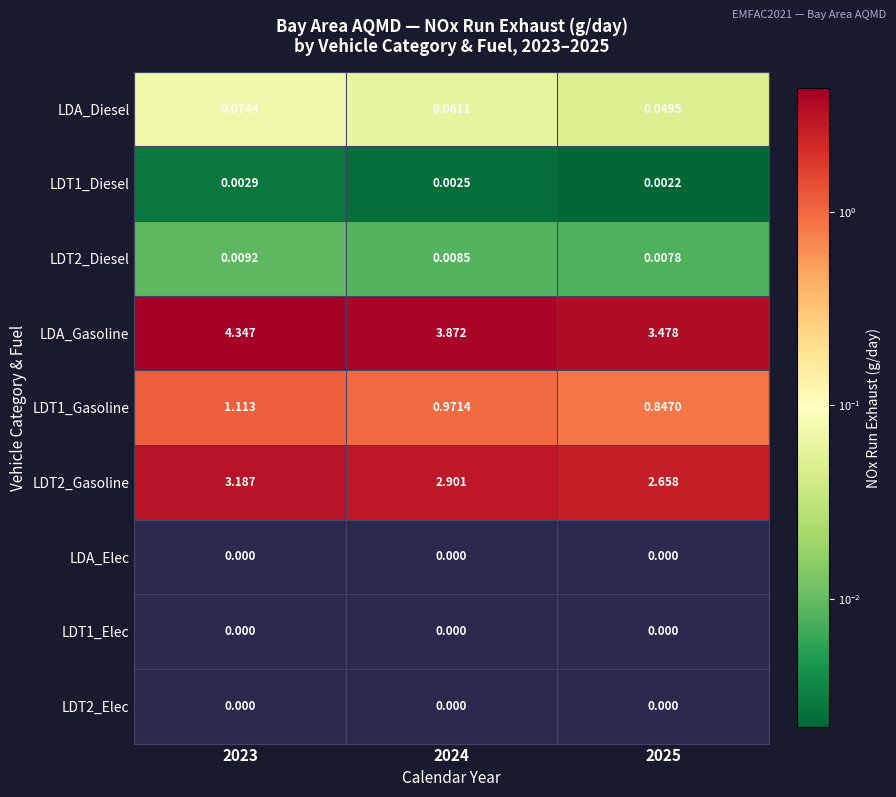

Is the value of LDA_Diesel at 2024 greater than the value of LDT1_Gasoline at 2023?

No